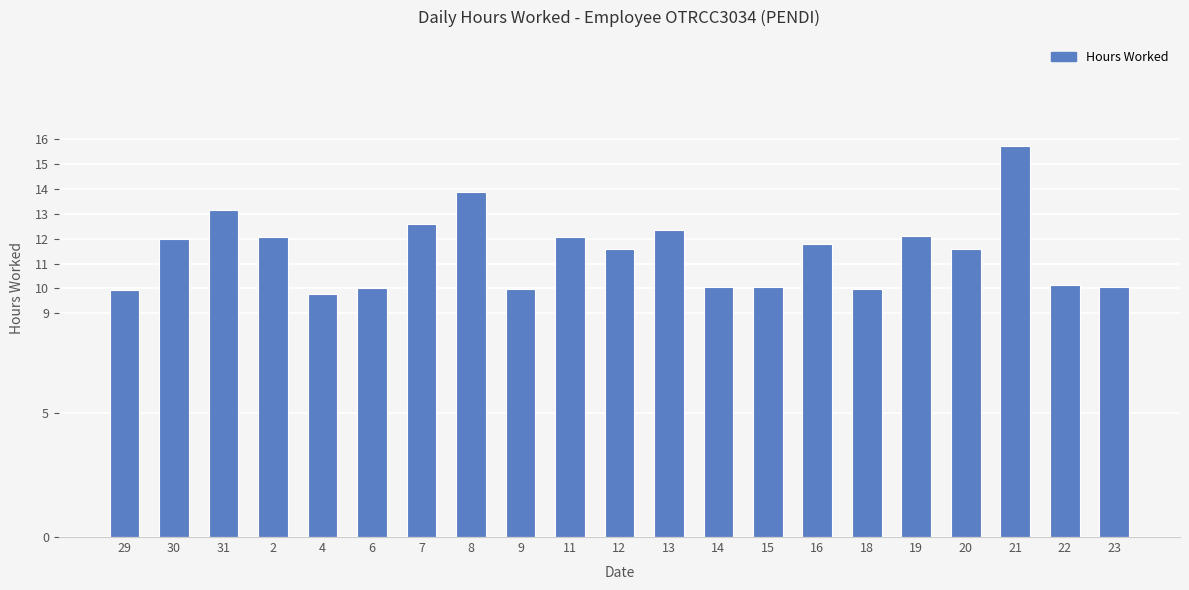

What is the change in value from 4 to 18?

+0.2